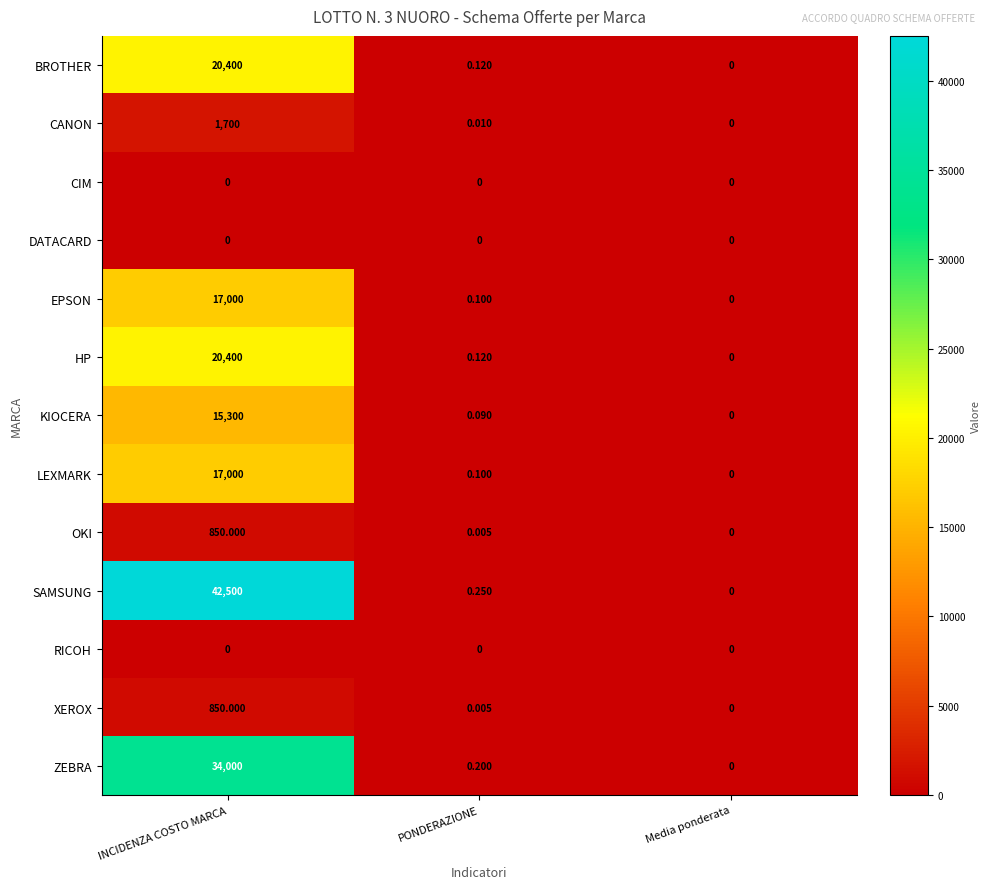

Where is XEROX nearest to the value 425?

PONDERAZIONE